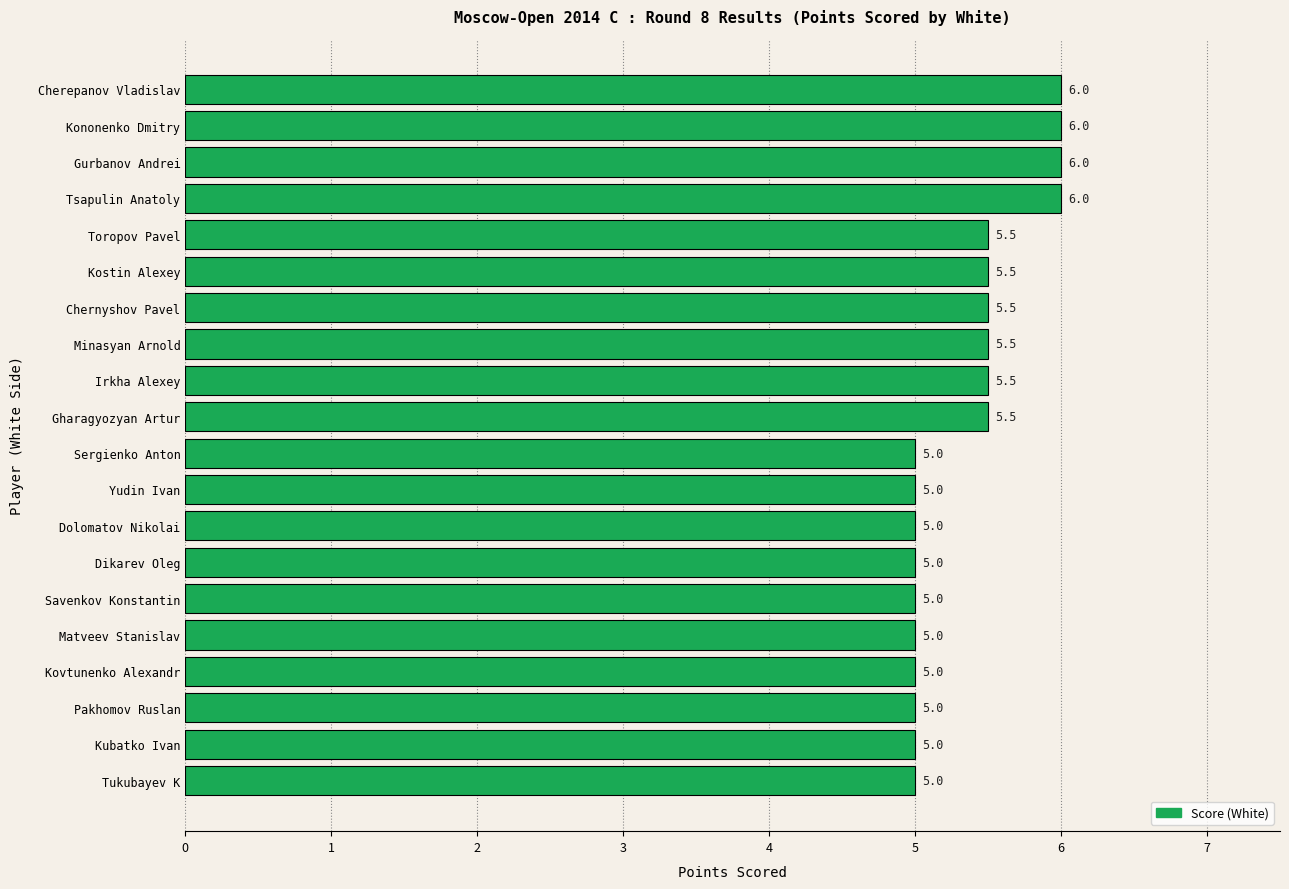

What is the minimum value shown in the chart?

5.0